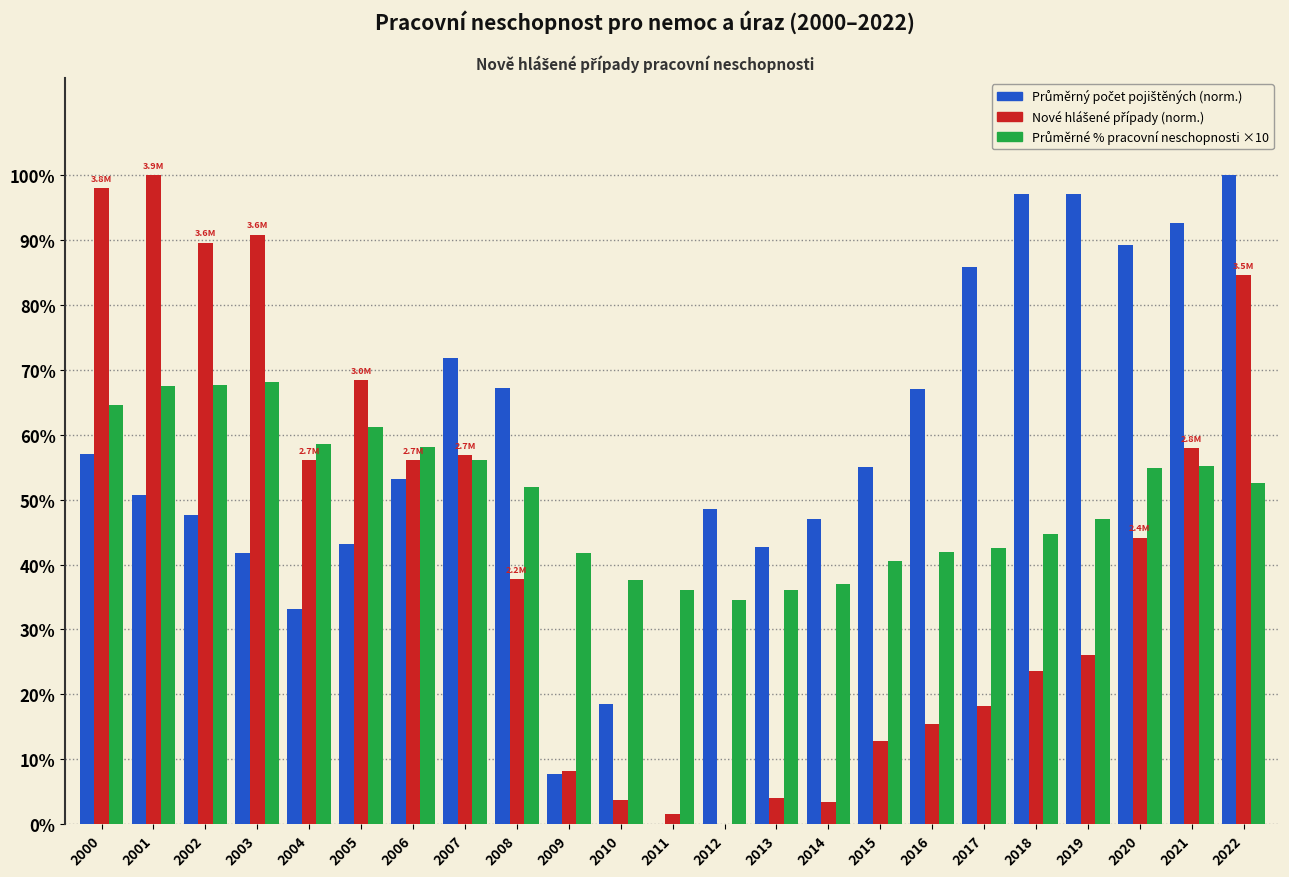

At which category is the sum across all series the highest?

2022